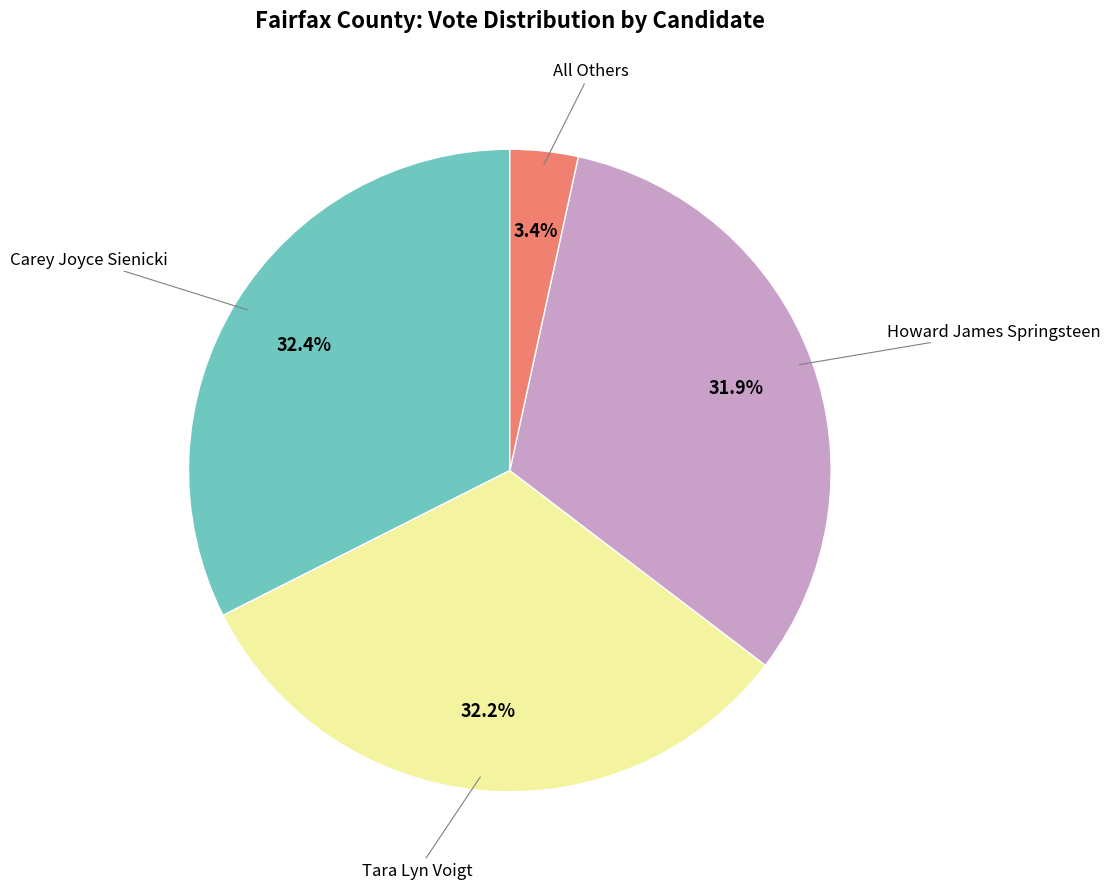

Is there any slice that represents more than half of the pie?

No